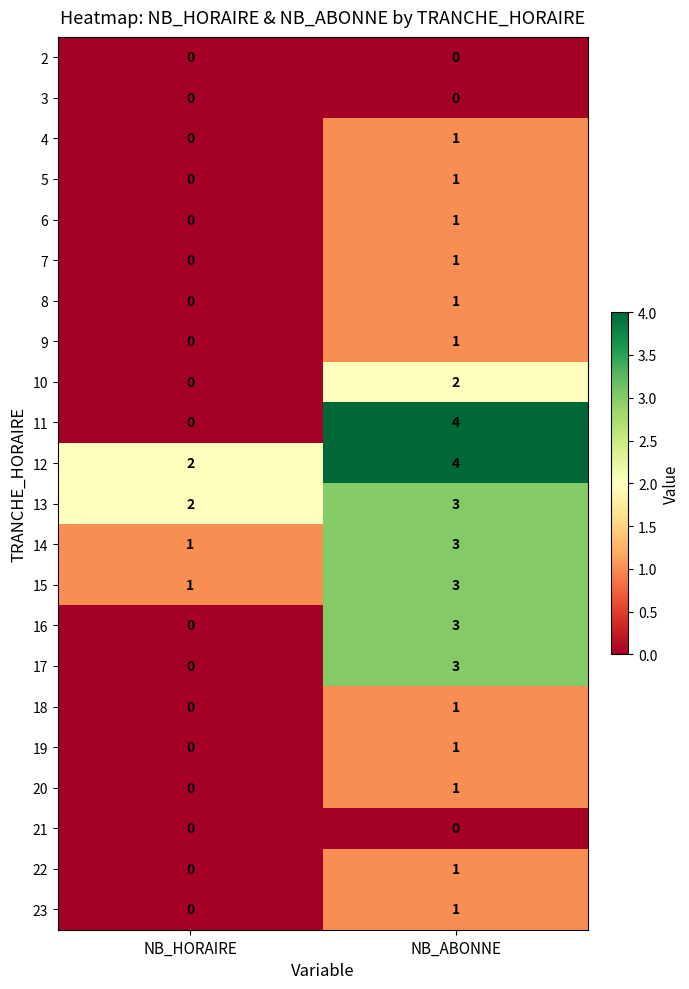

What is the maximum value for 15?

3